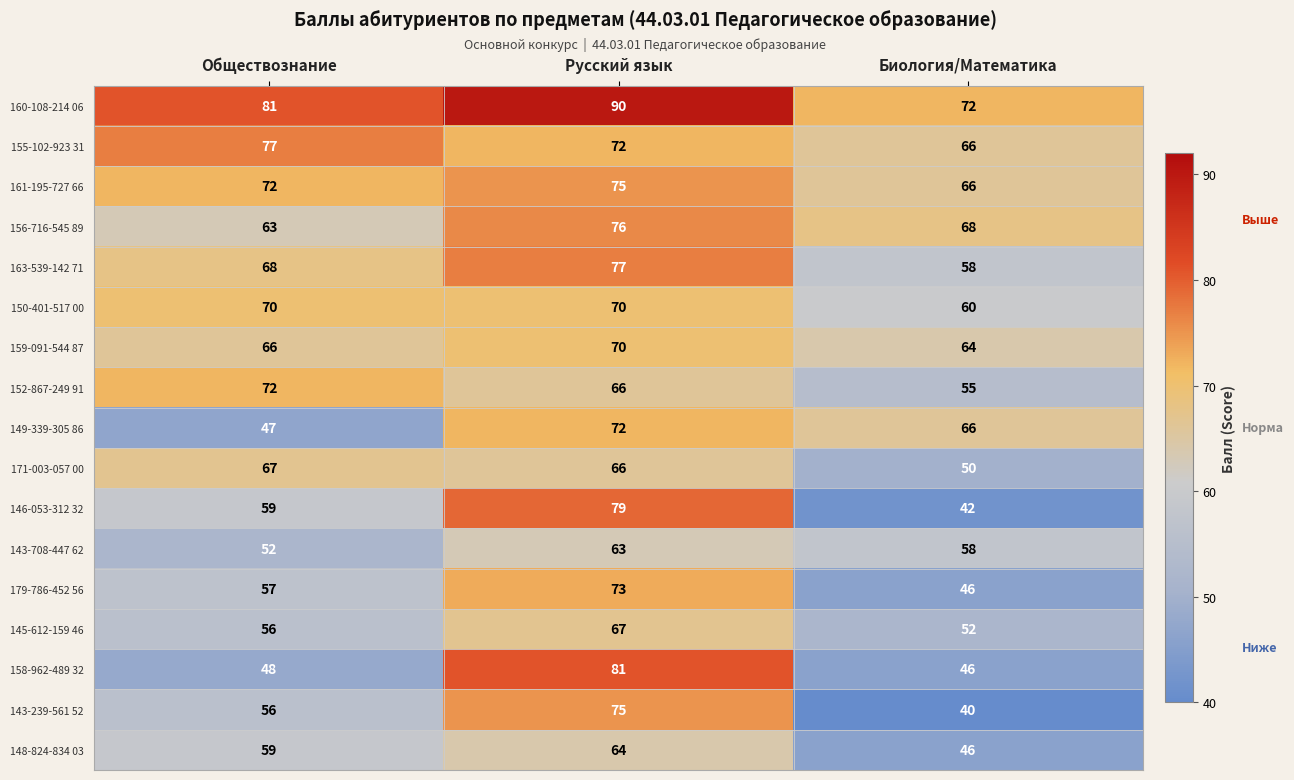

What value does the 150-401-517 00 series have at Биология/Математика, to the nearest 5?

60